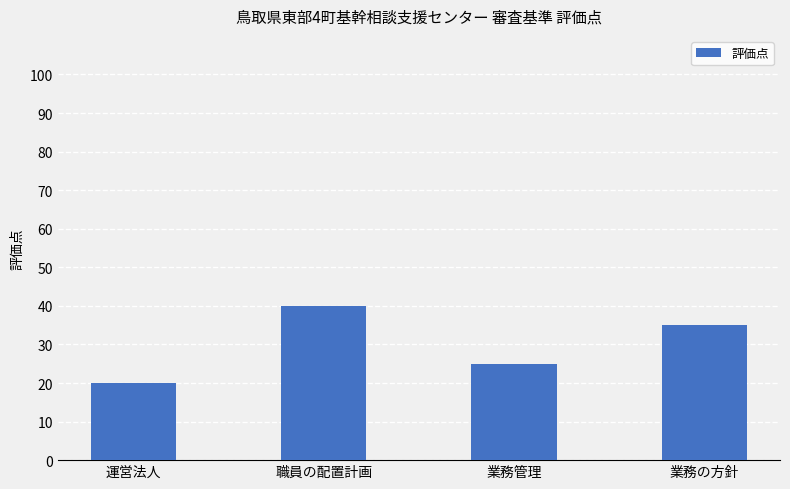

What is the label of the 1st bar from the right?

業務の方針